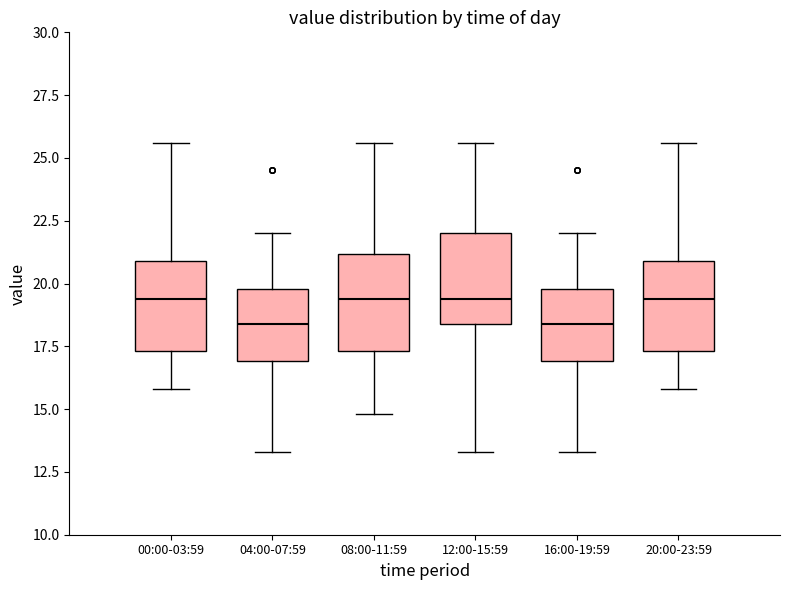

Reading left to right, transcribe this box plot: for each box, give where its median line is, the range the box spans, and where its two whiskers end, as read against the y-axis. The values are not printed on the chart, so give them approximately, as read against the axis.

00:00-03:59: median 19.5, box 17.5 to 21.0, whiskers 16.0 to 25.5
04:00-07:59: median 18.5, box 17.0 to 20.0, whiskers 13.5 to 22.0
08:00-11:59: median 19.5, box 17.5 to 21.0, whiskers 15.0 to 25.5
12:00-15:59: median 19.5, box 18.5 to 22.0, whiskers 13.5 to 25.5
16:00-19:59: median 18.5, box 17.0 to 20.0, whiskers 13.5 to 22.0
20:00-23:59: median 19.5, box 17.5 to 21.0, whiskers 16.0 to 25.5